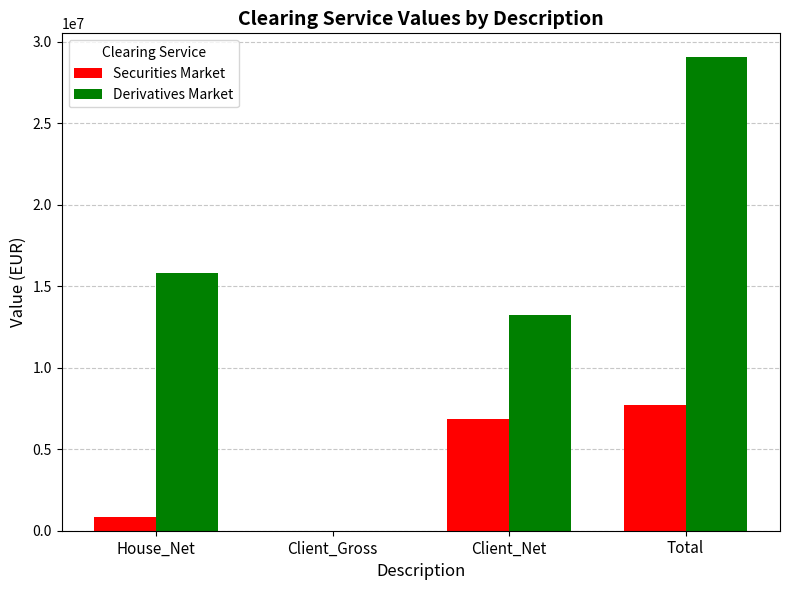

Reading left to right, extract all data points from this chart.

Securities Market: House_Net=844270.6	Client_Gross=0.0	Client_Net=6877696.5	Total=7721967.1
Derivatives Market: House_Net=15837485.0	Client_Gross=0.0	Client_Net=13228446.4	Total=29065931.4